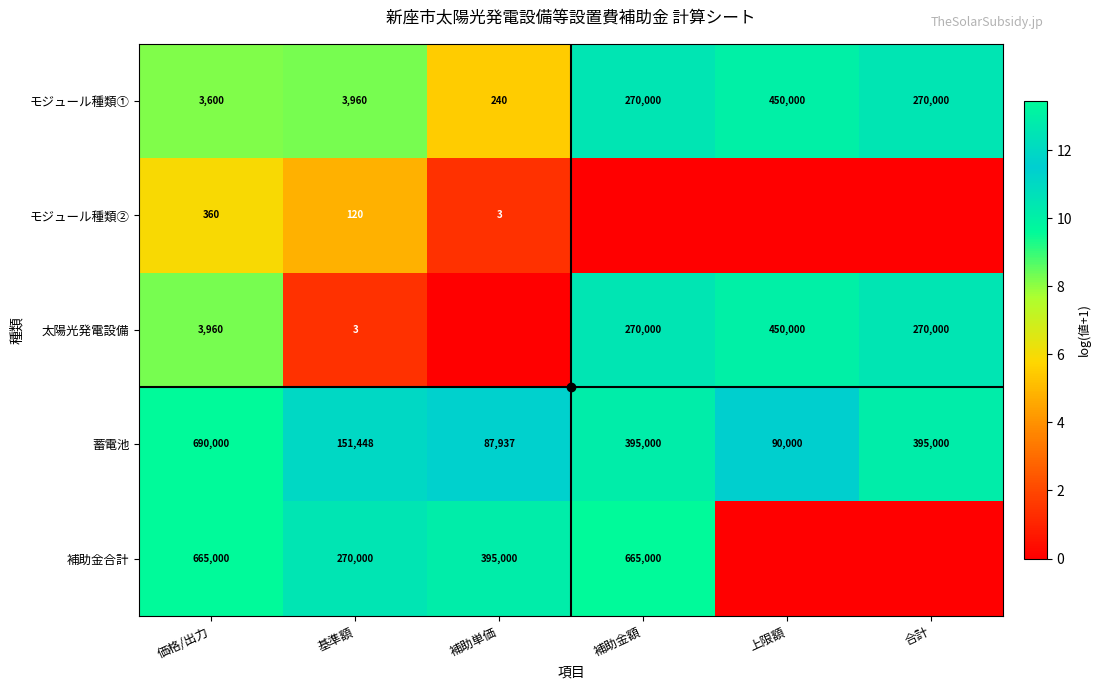

What is the spread (max minus min) of values at 補助単価?

12.9